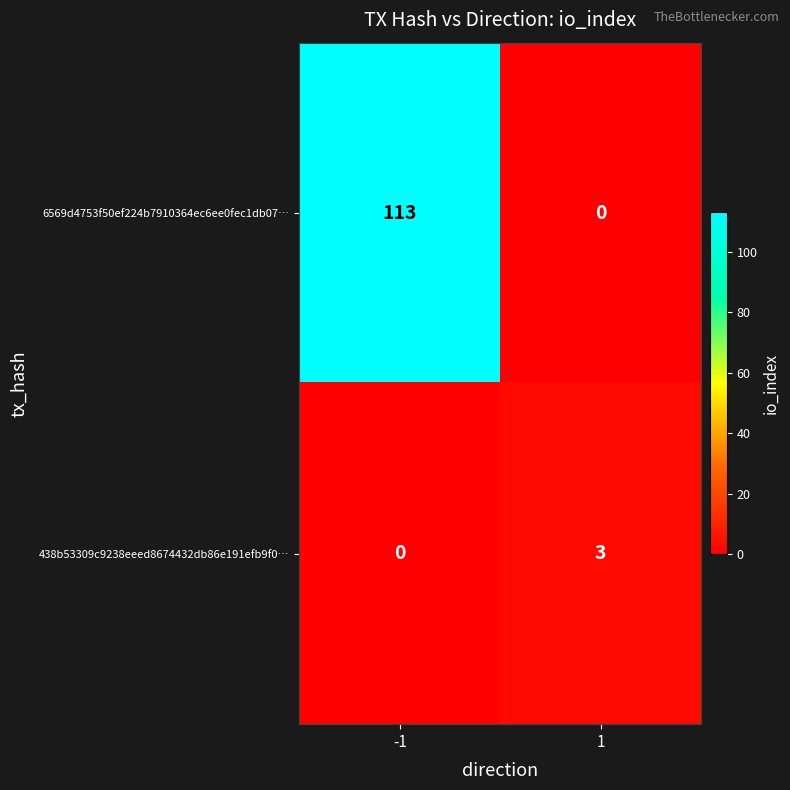

What is the sum of all 438b53309c9238eeed8674432db86e191efb9f0… values?

3